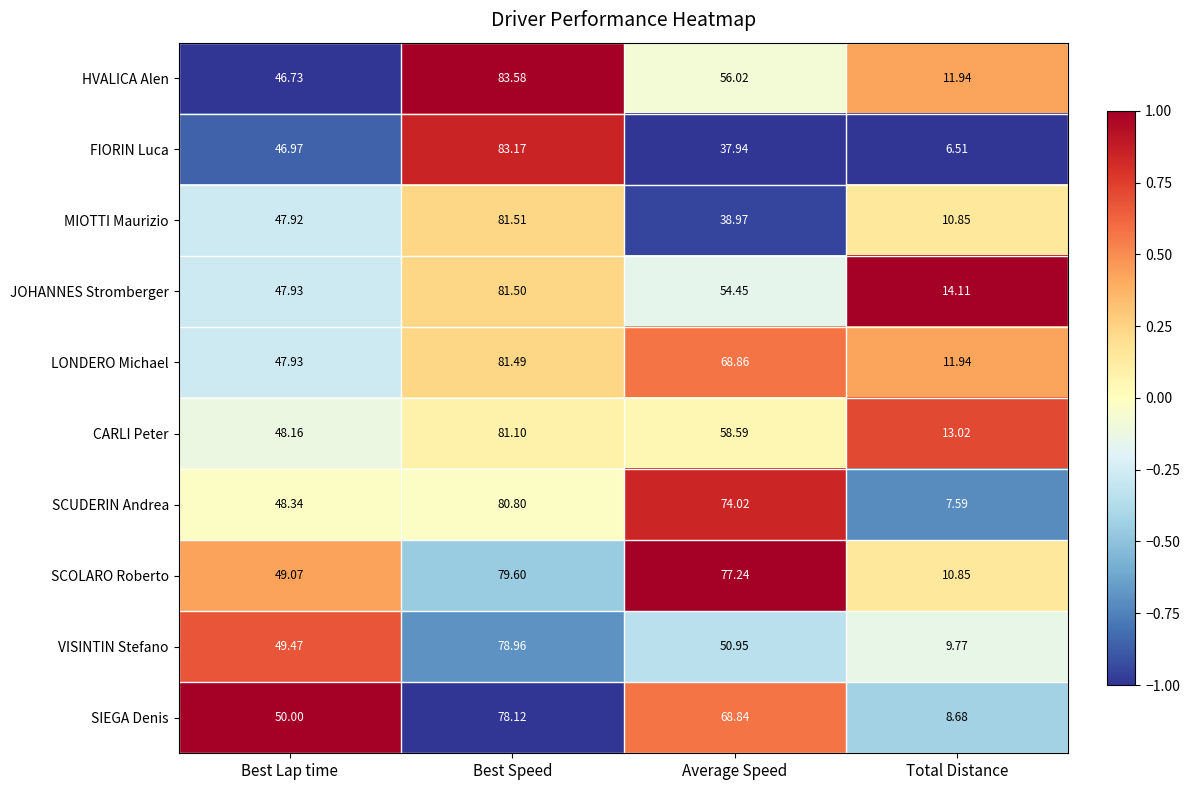

List the series in order of their peak value, lowest first.

SIEGA Denis, VISINTIN Stefano, SCOLARO Roberto, SCUDERIN Andrea, CARLI Peter, LONDERO Michael, JOHANNES Stromberger, MIOTTI Maurizio, FIORIN Luca, HVALICA Alen